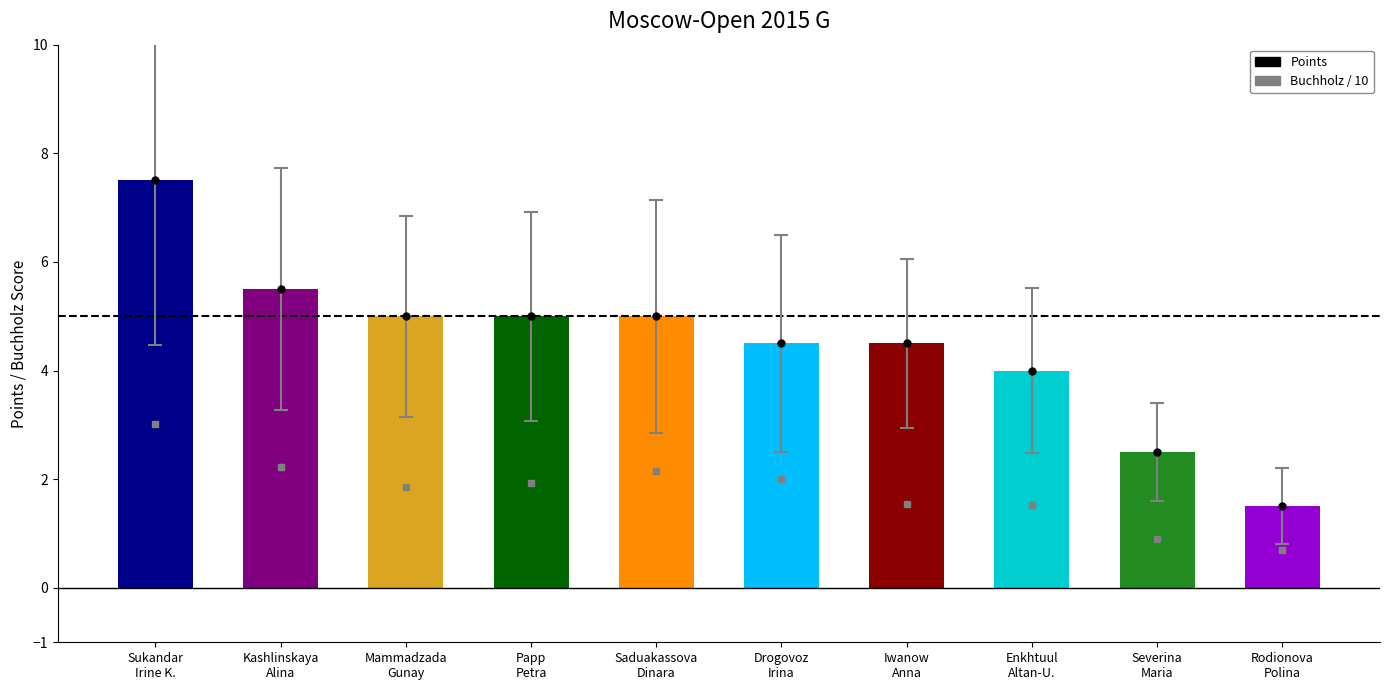

How many data points in Points are above 5?

2